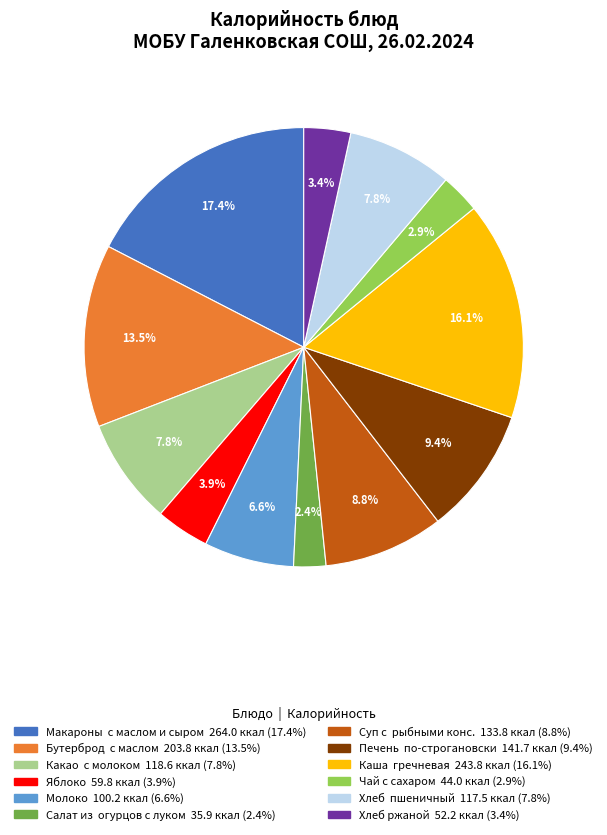

Is there a majority slice in this chart?

No